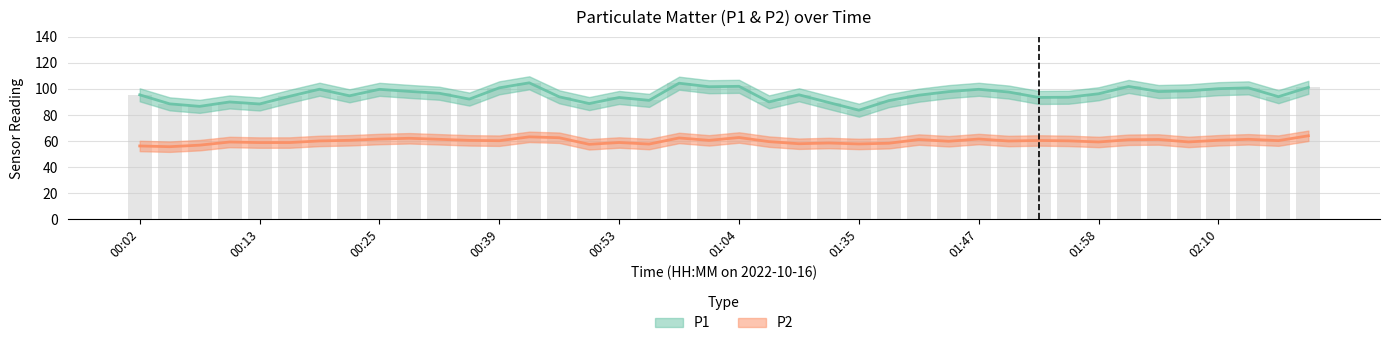

Is it true that P1 equals 95.2 at 01:41?

True